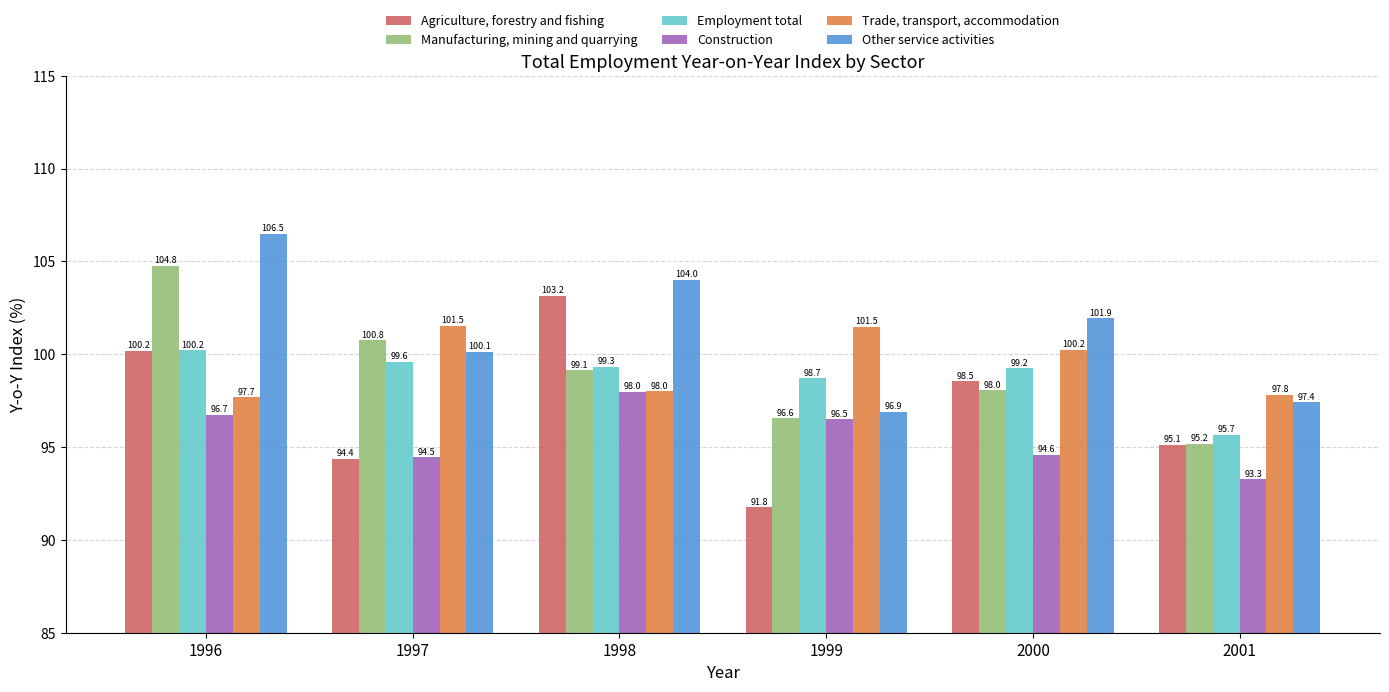

What are all the series names shown in the legend?

Agriculture, forestry and fishing, Manufacturing, mining and quarrying, Employment total, Construction, Trade, transport, accommodation, Other service activities